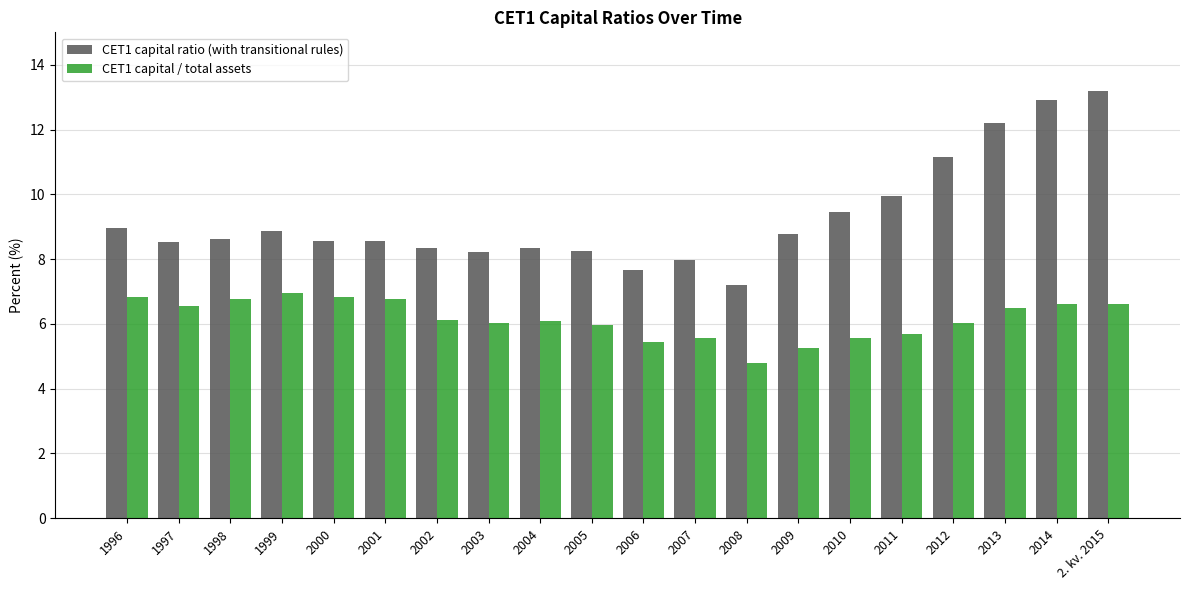

Is the value of CET1 capital / total assets at 1999 greater than the value of CET1 capital ratio (with transitional rules) at 2002?

No